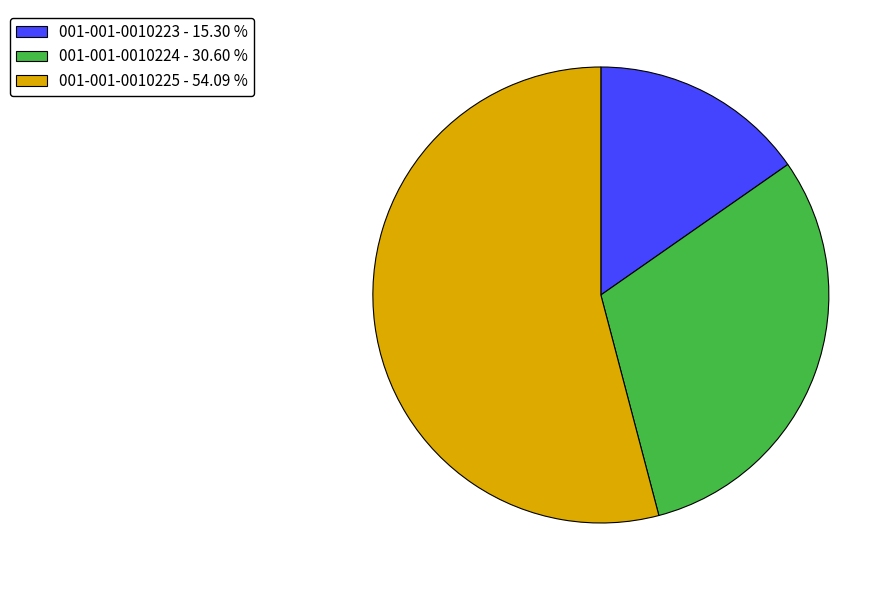

Approximately how many times larger is the value at 001-001-0010225 - 54.09 % compared to 001-001-0010224 - 30.60 %?

1.8